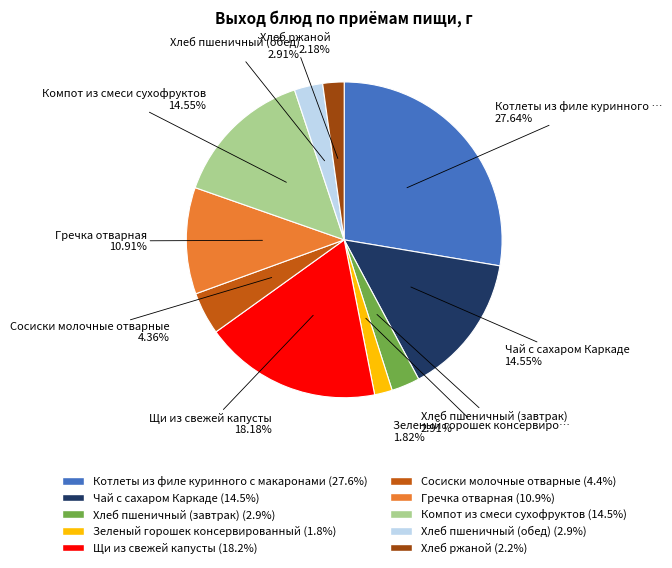

Does any single category account for the majority?

No